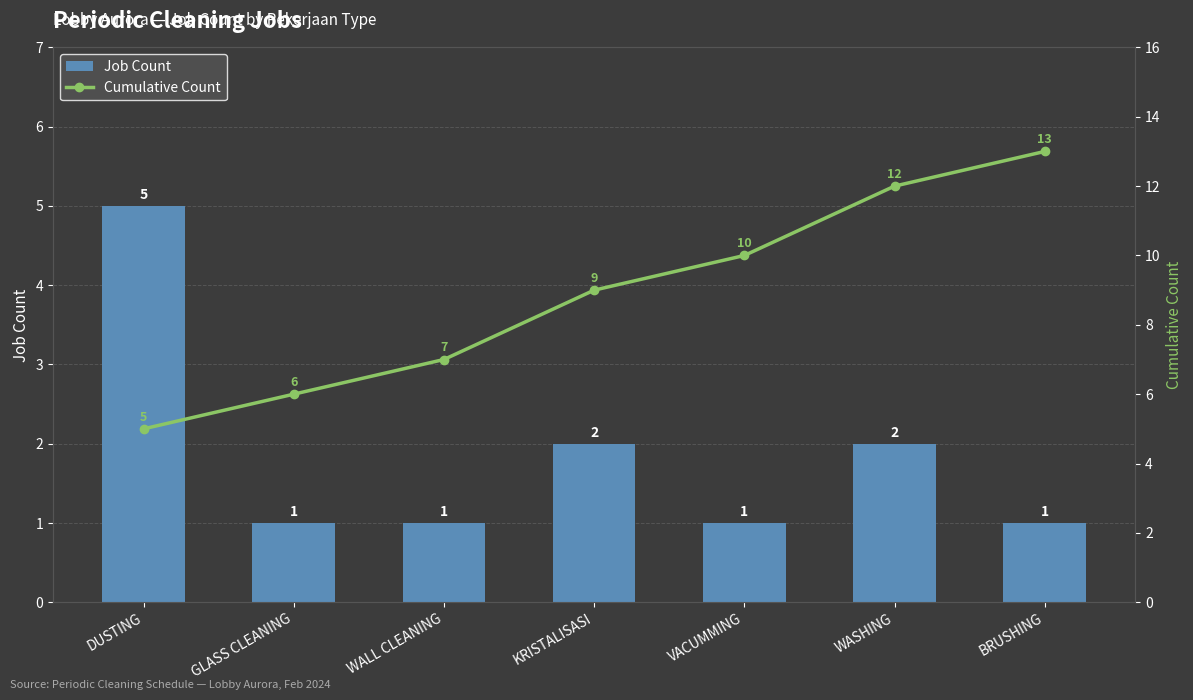

Reading right to left, extract all data points from this chart.

Job Count: BRUSHING=1	WASHING=2	VACUMMING=1	KRISTALISASI=2	WALL CLEANING=1	GLASS CLEANING=1	DUSTING=5
Cumulative Count: BRUSHING=13	WASHING=12	VACUMMING=10	KRISTALISASI=9	WALL CLEANING=7	GLASS CLEANING=6	DUSTING=5